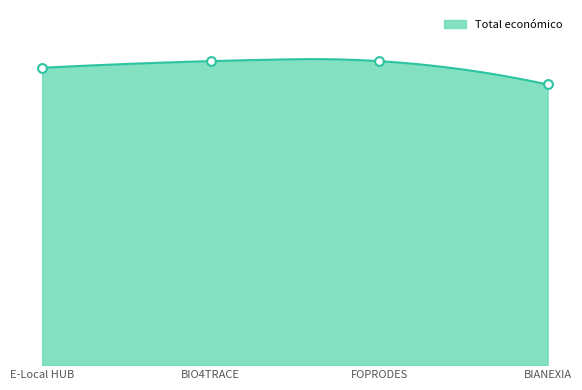

What is the ratio of the value at E-Local HUB to the value at BIANEXIA?

1.1